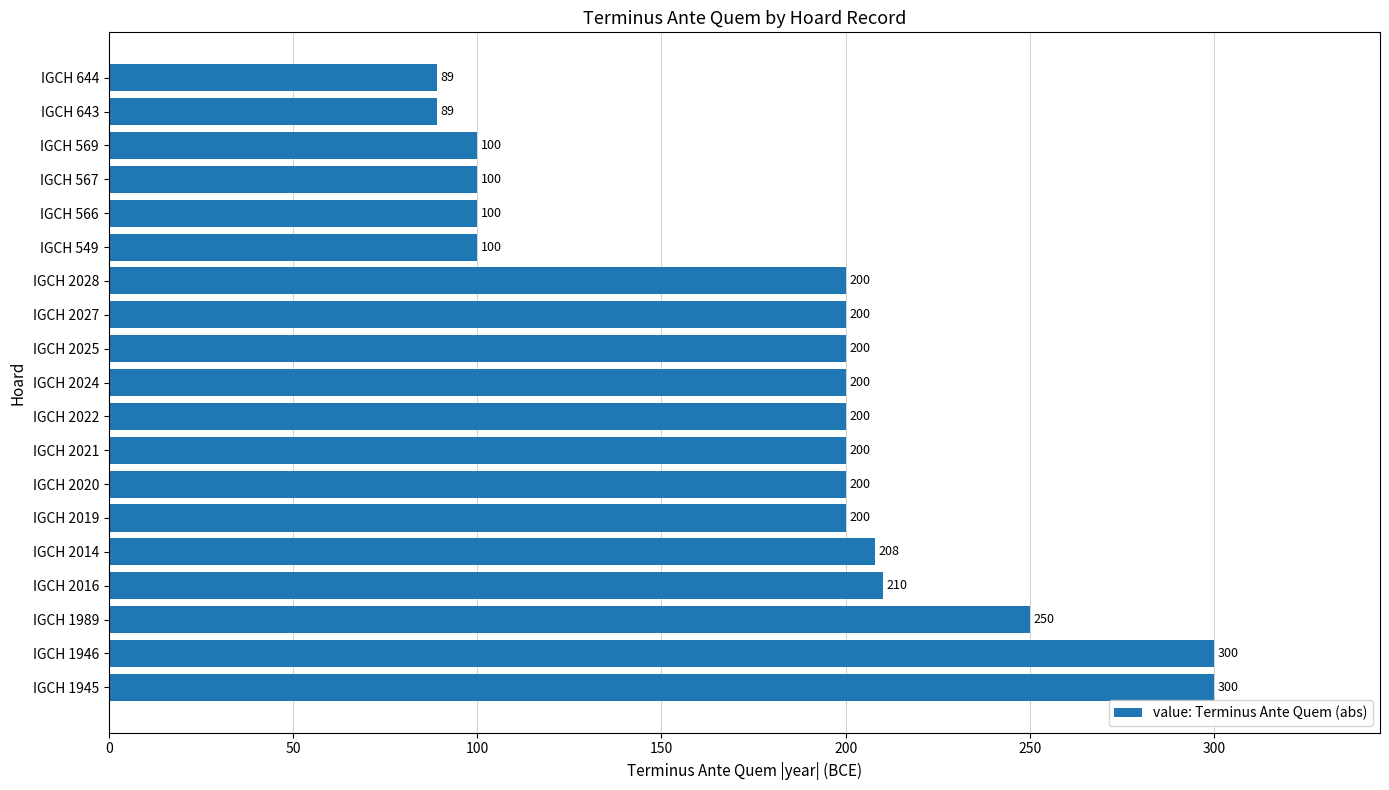

True or false: the data shows 100 at IGCH 569.

True